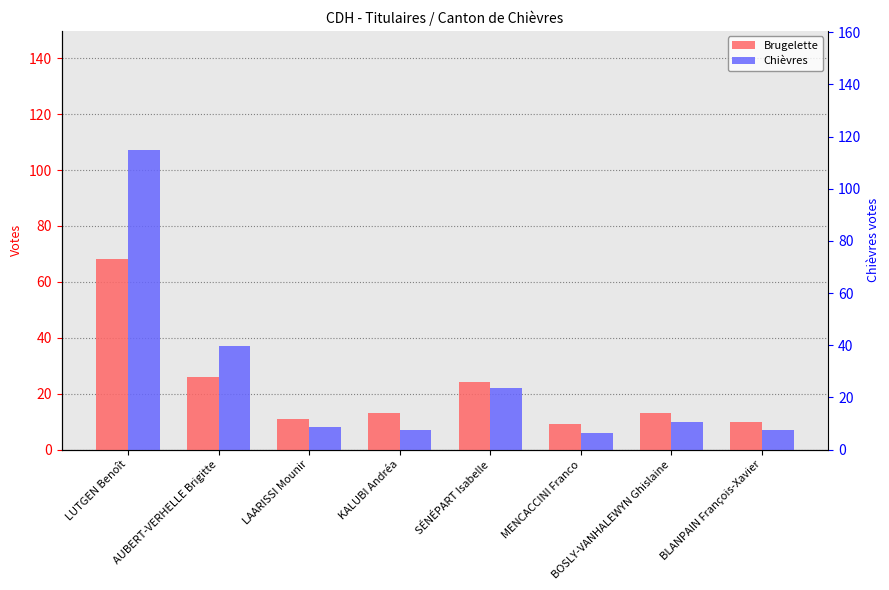

What is the label of the 1st bar from the right?

BLANPAIN François-Xavier